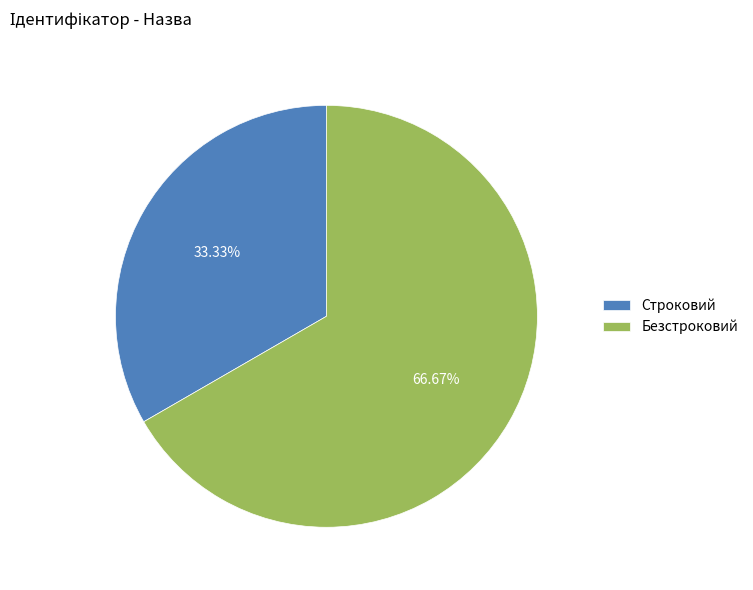

How many segments does this pie chart have?

2